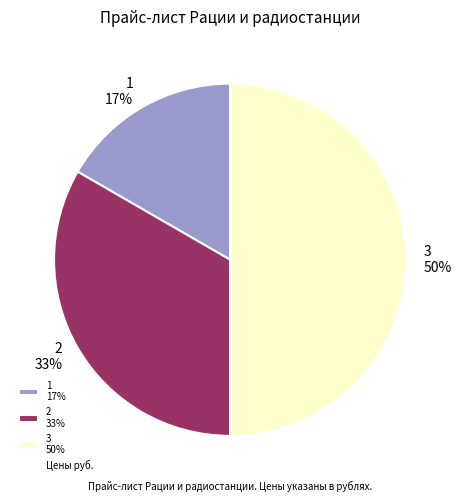

Count the number of slices in the pie.

3